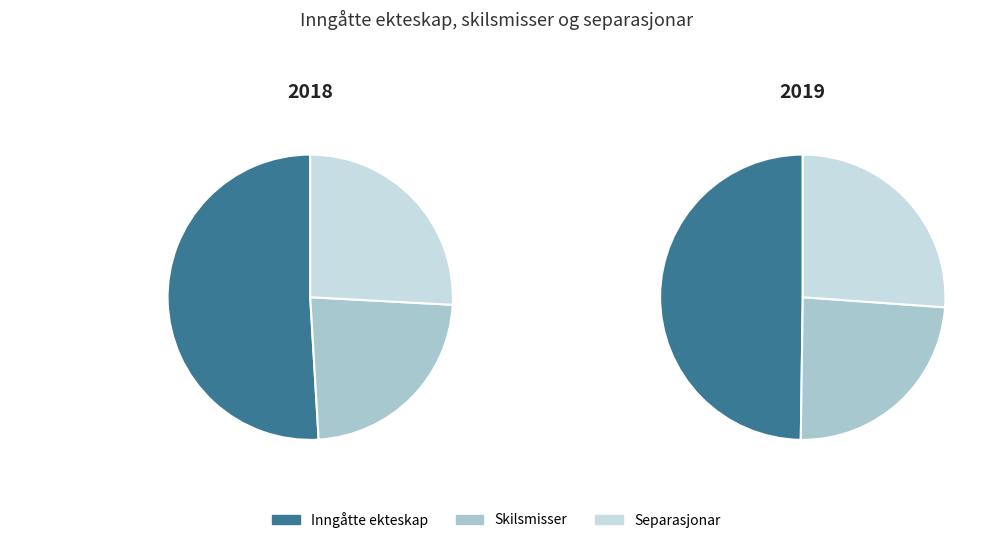

What percentage is NOT represented by 2018?

48.7%